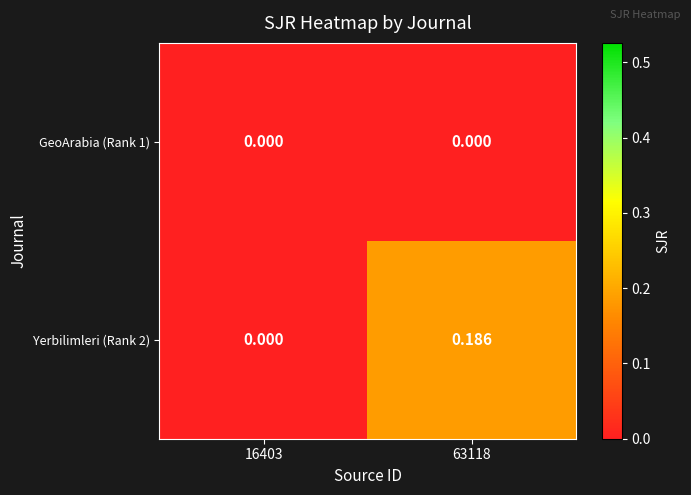

At 16403, list the series in order from smallest to largest.

GeoArabia (Rank 1), Yerbilimleri (Rank 2)